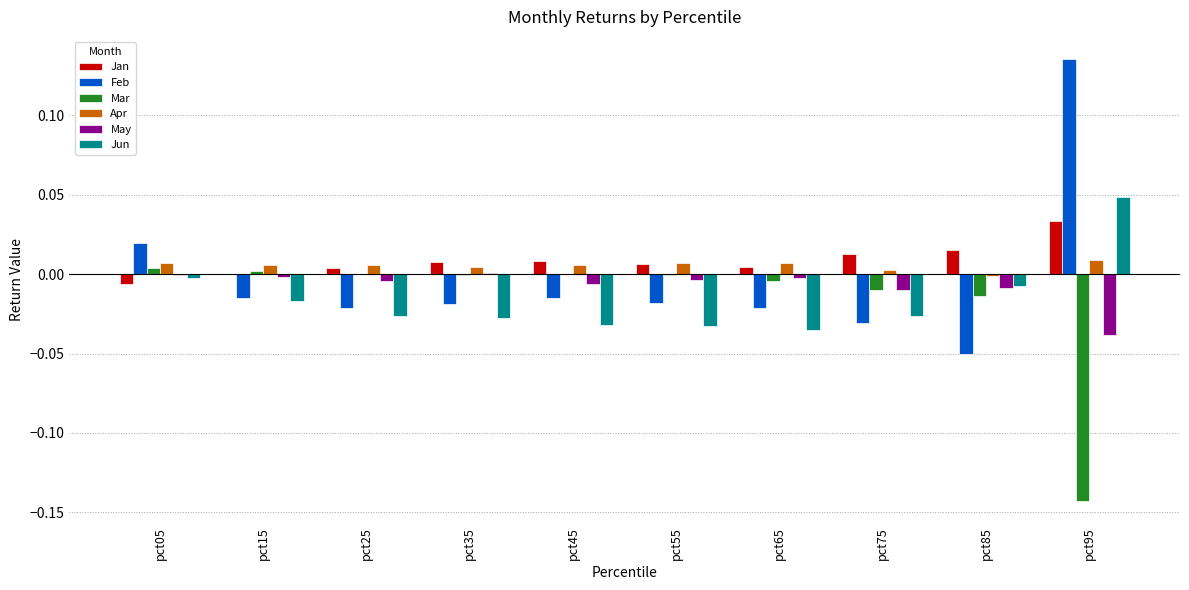

Count the number of categories in the chart.

10